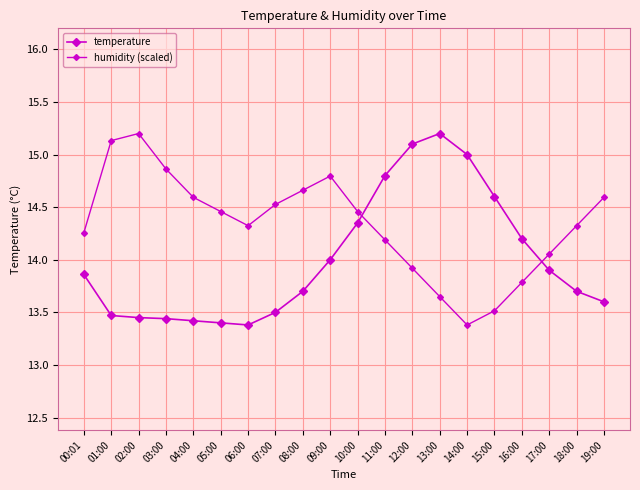

Which label corresponds to the largest value in the chart?

13:00